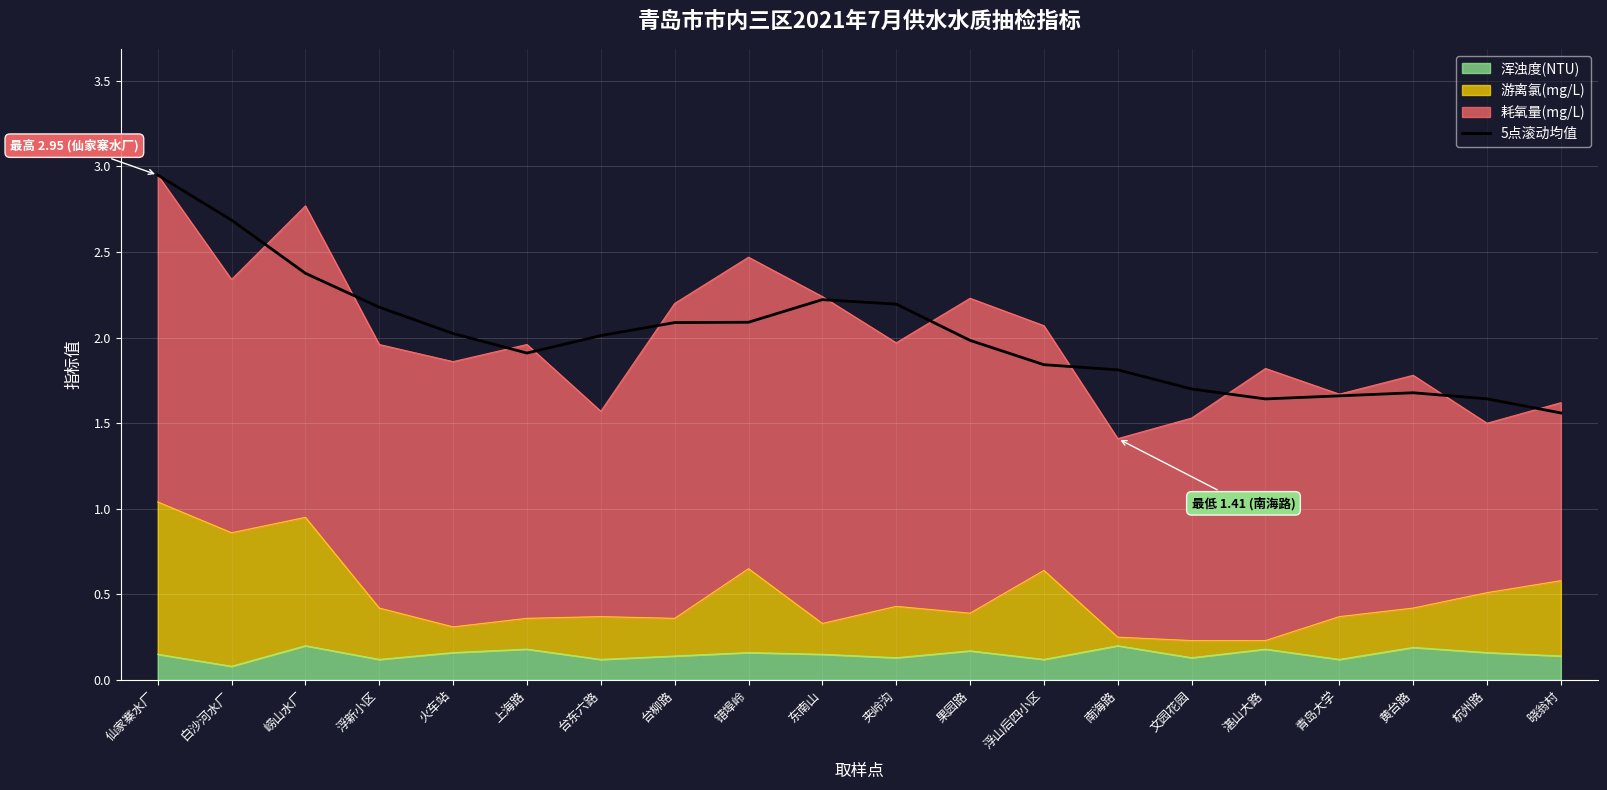

Reading left to right, list all the values displayed in this chart.

仙家寨水厂=2.9	白沙河水厂=2.7	崂山水厂=2.4	浮新小区=2.2	火车站=2.0	上海路=1.9	台东六路=2.0	台柳路=2.1	错埠岭=2.1	东南山=2.2	夹岭沟=2.2	果园路=2.0	浮山后四小区=1.8	南海路=1.8	文园花园=1.7	湛山大路=1.6	青岛大学=1.7	黄台路=1.7	杭州路=1.6	晓翁村=1.6